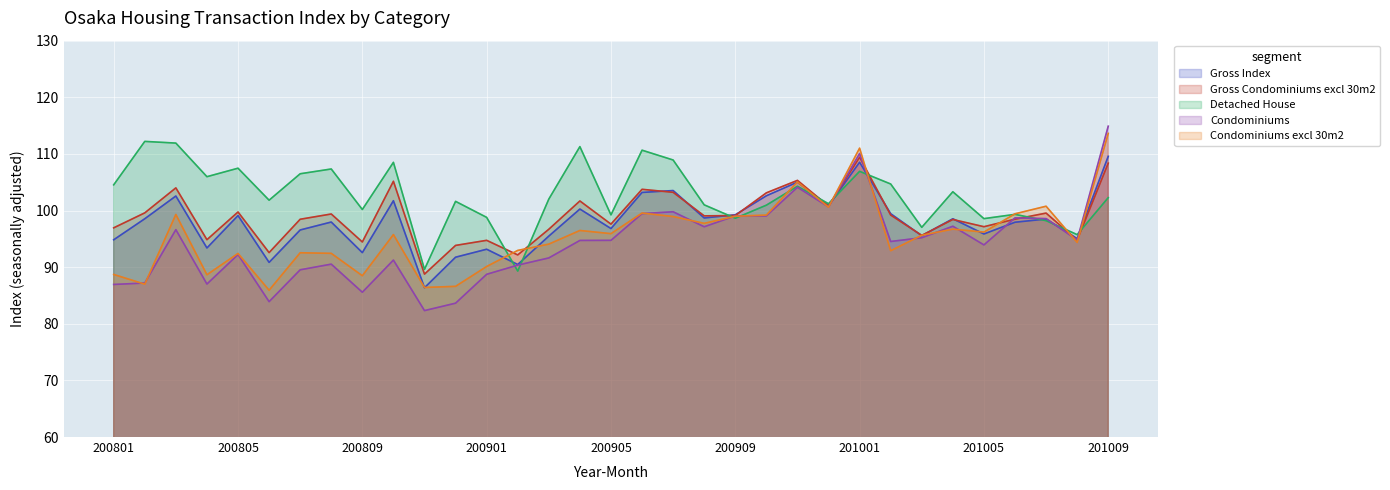

What is the smallest value displayed?

82.3